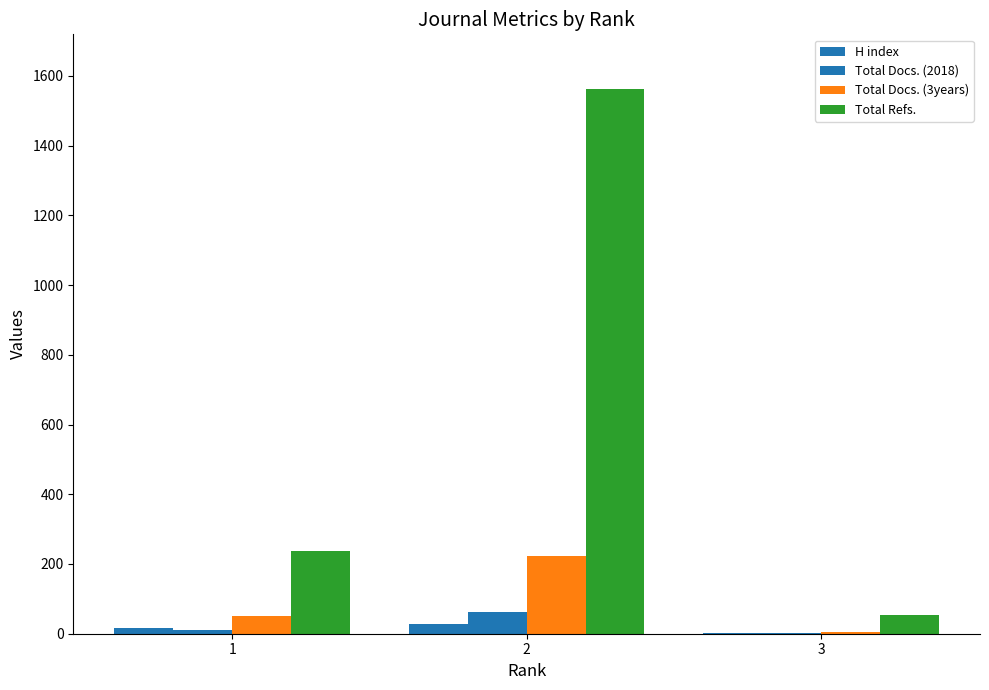

At 3, list the series in order from smallest to largest.

H index, Total Docs. (2018), Total Docs. (3years), Total Refs.